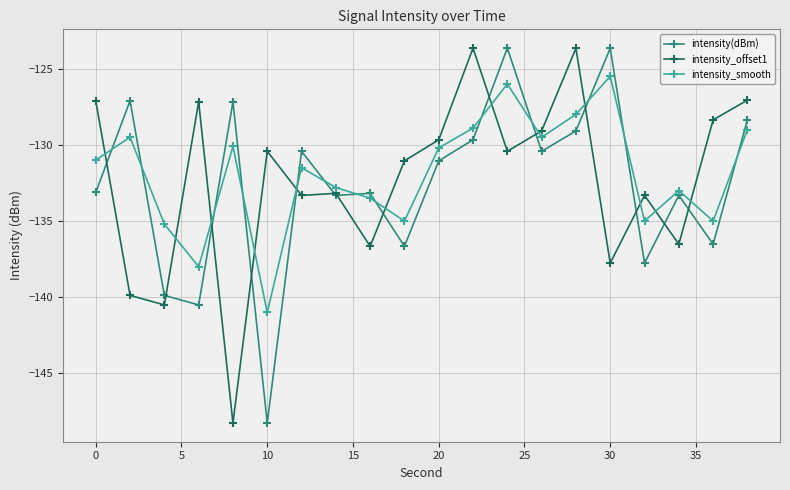

How many values in the intensity_offset1 series exceed -130?

8